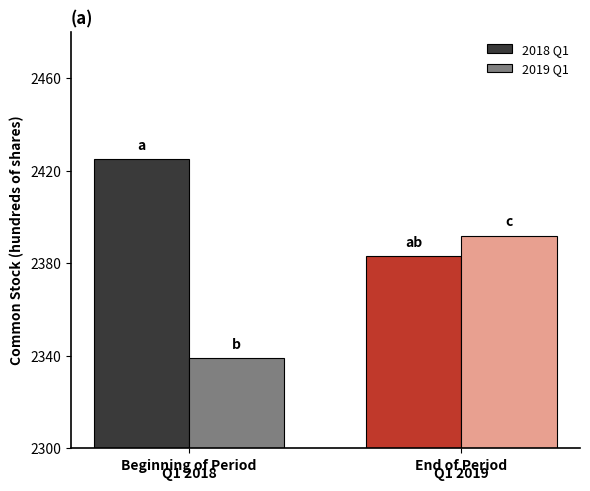

At which category does the chart reach its peak across all series?

Beginning of Period